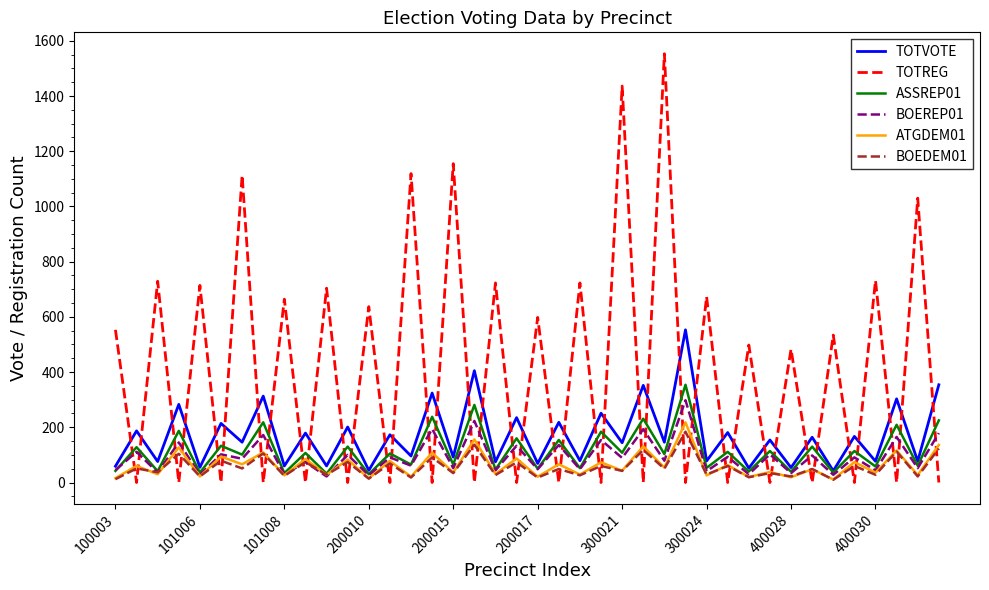

True or false: TOTREG and BOEREP01 cross at least once.

True